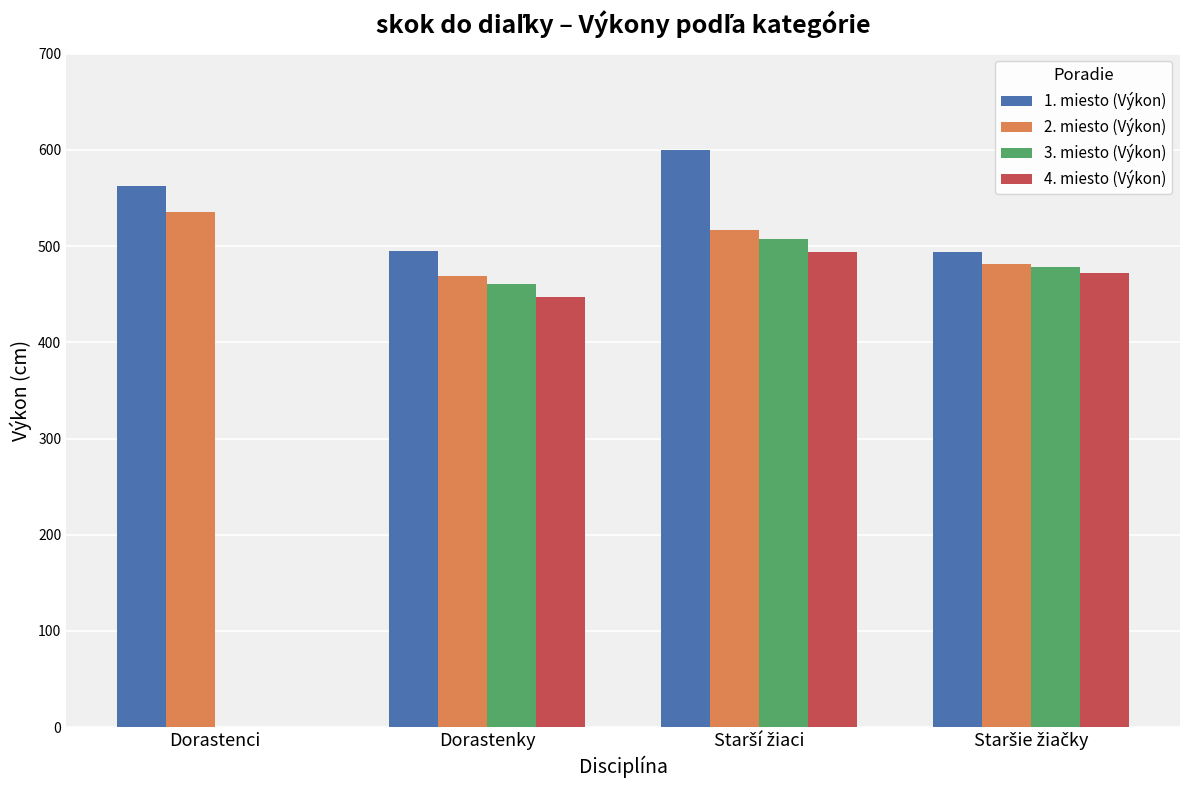

What is the maximum value for 4. miesto (Výkon)?

494